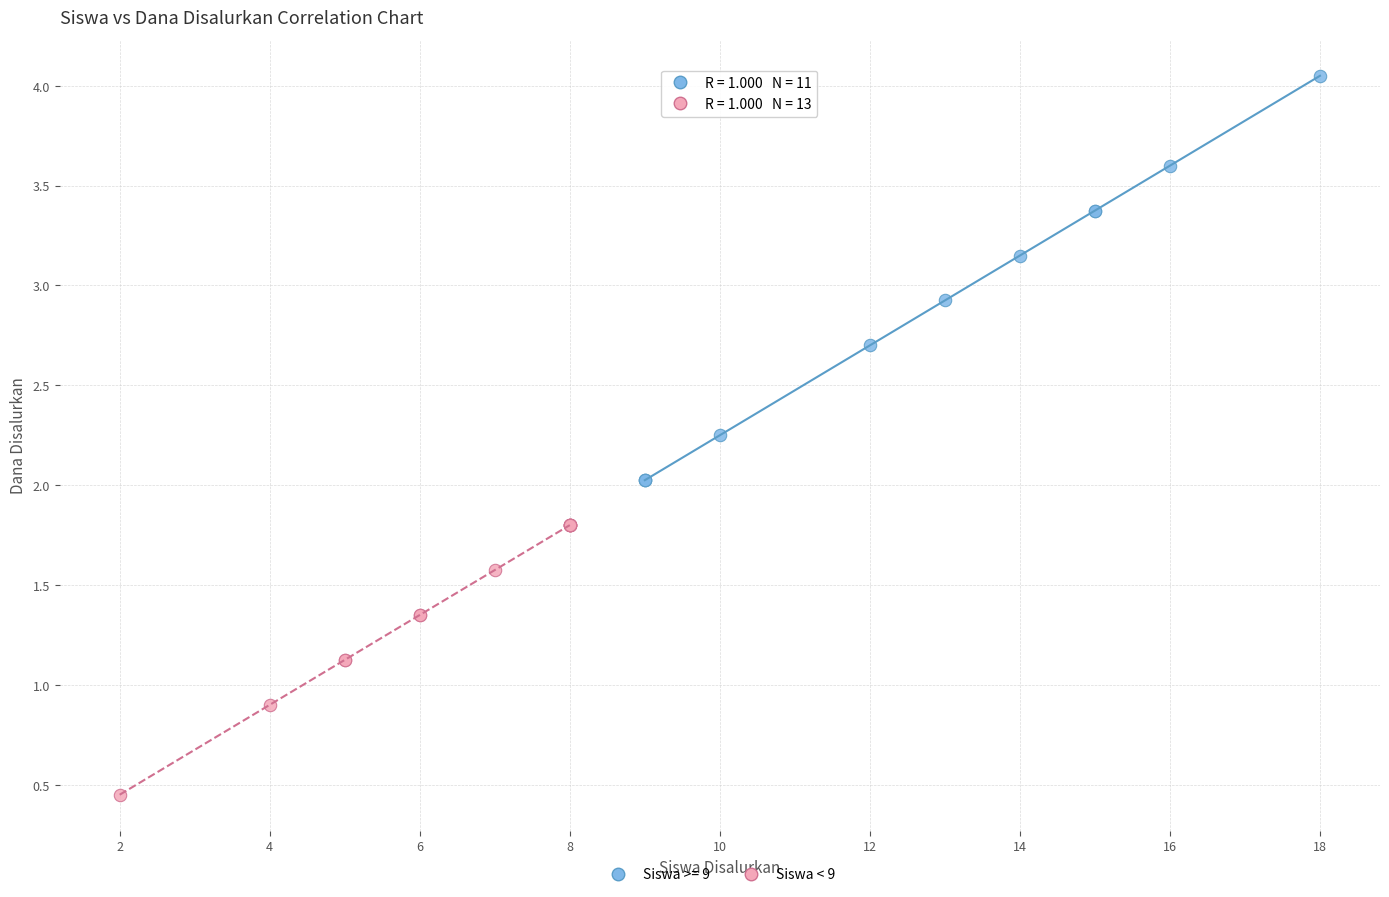

Which series has the widest spread of Y values?

Siswa >= 9